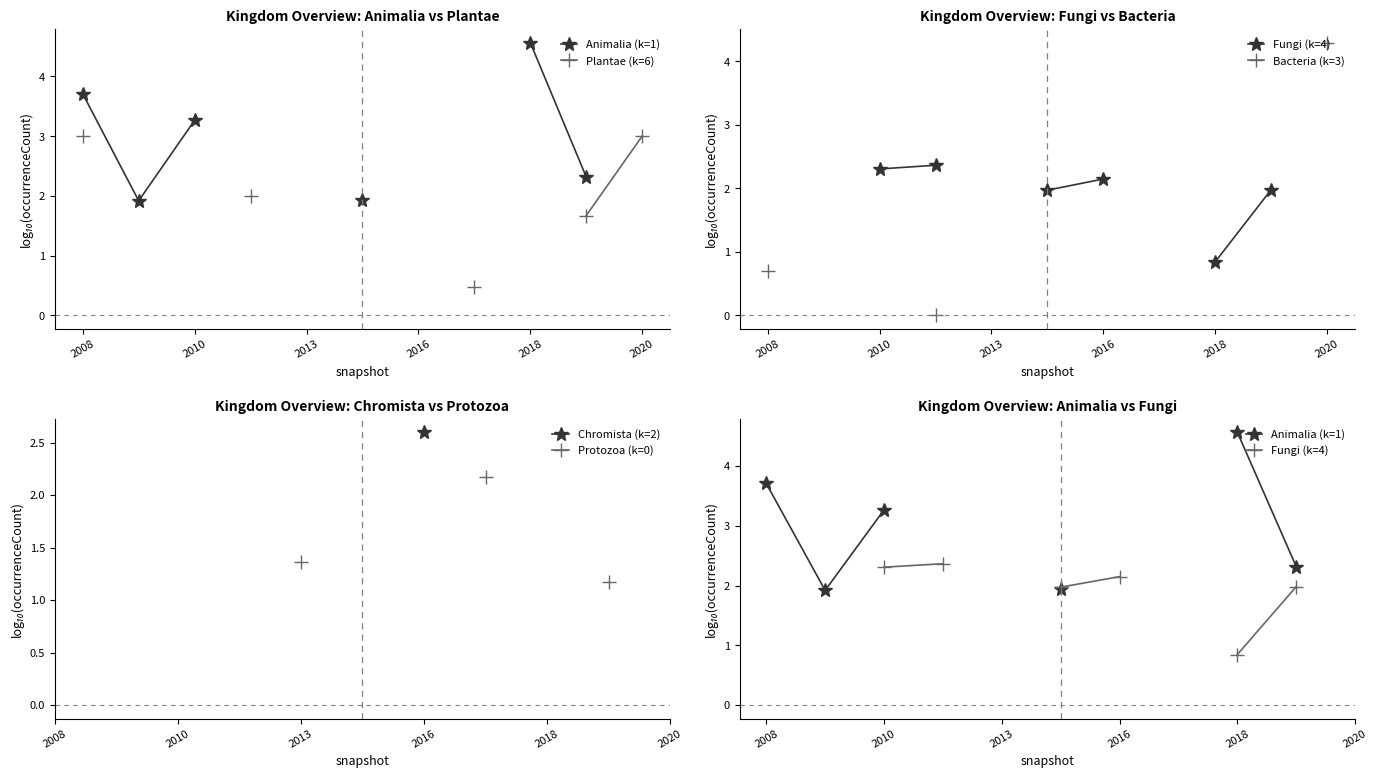

Is the value of Animalia (k=1) at 7 greater than the value of Fungi (k=4) at 8?

No